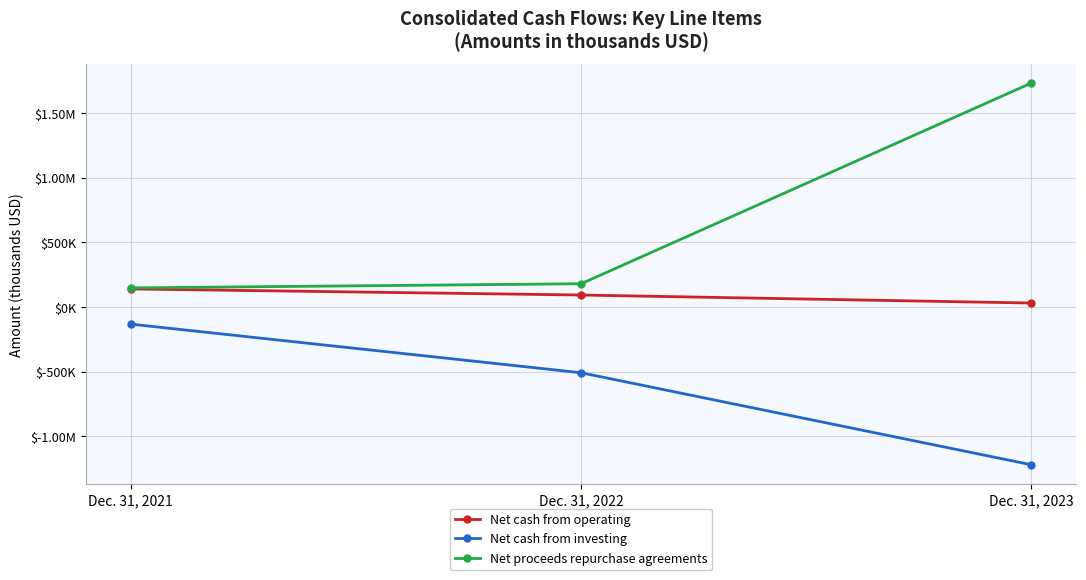

What are all the series names shown in the legend?

Net cash from operating, Net cash from investing, Net proceeds repurchase agreements